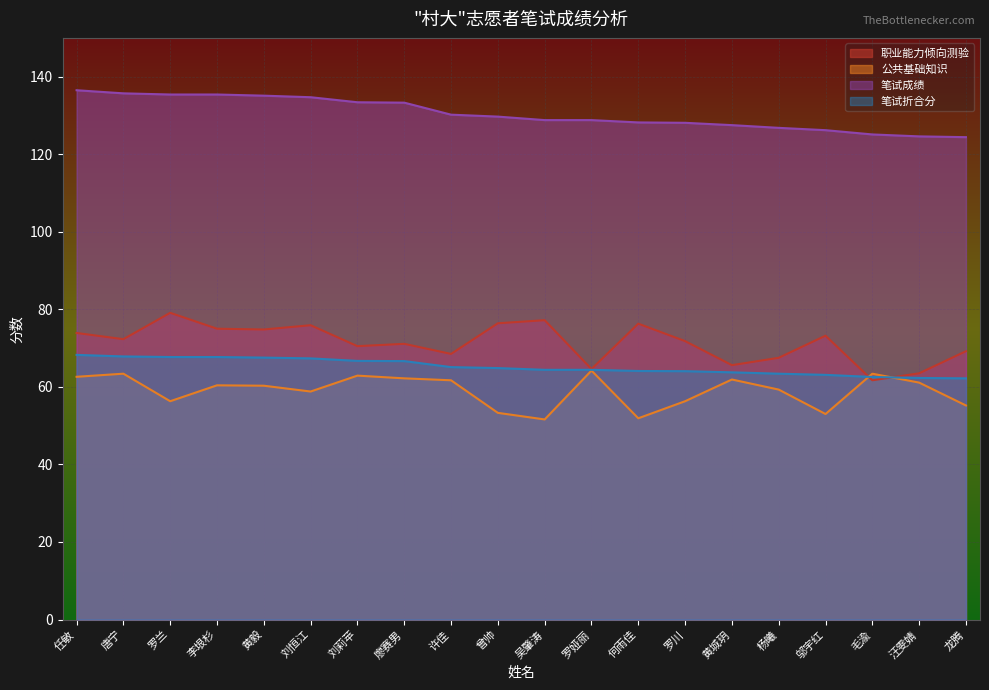

How many categories are shown in the chart?

20